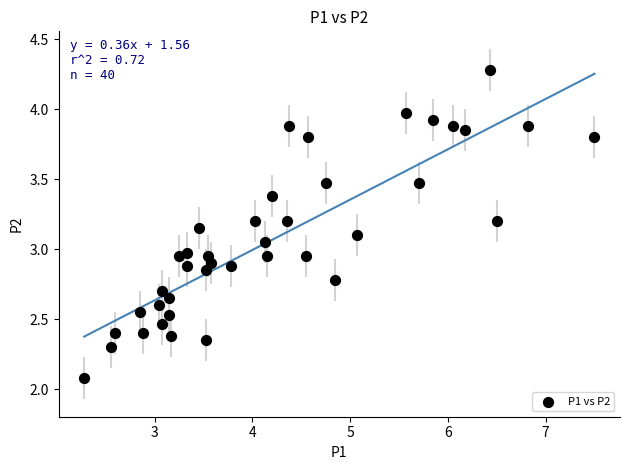

What is the range of Y values (max minus min)?

2.2